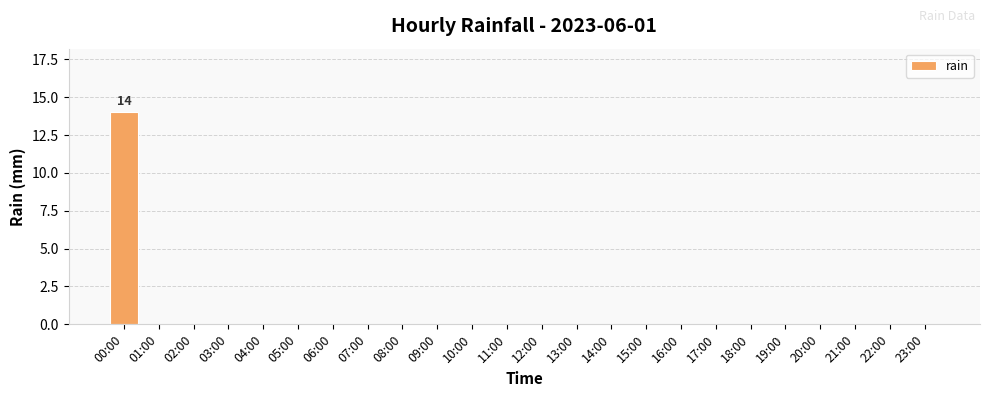

How many categories are shown in the chart?

24